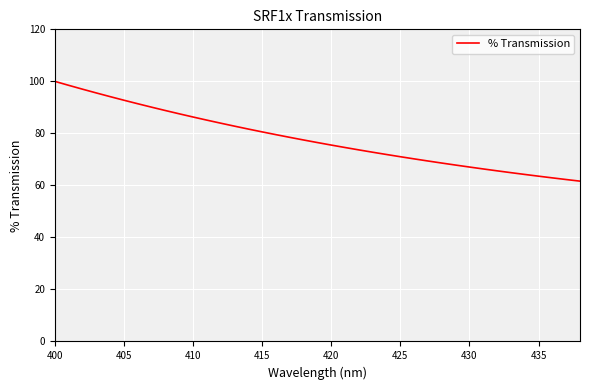

What is the average value?

78.0